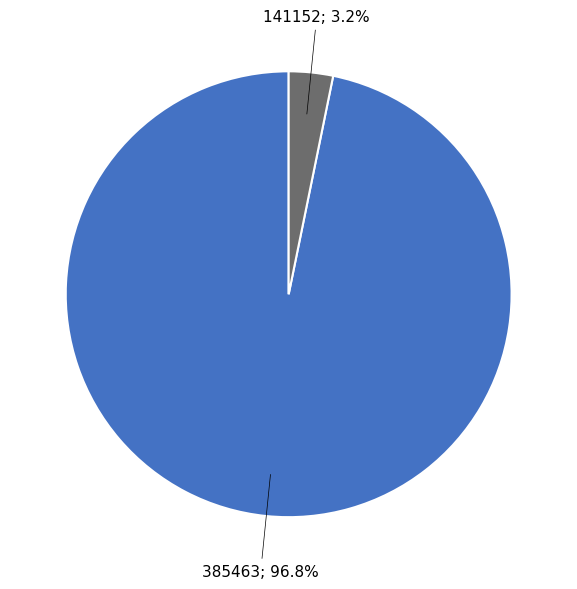

Is there a majority slice in this chart?

Yes